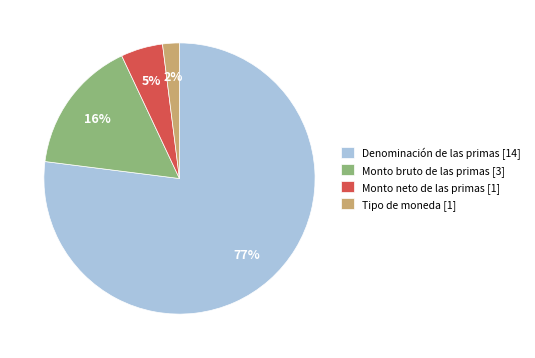

To the nearest percent, what is the combined percentage of Denominación de las primas [14] and Monto bruto de las primas [3]?

93%